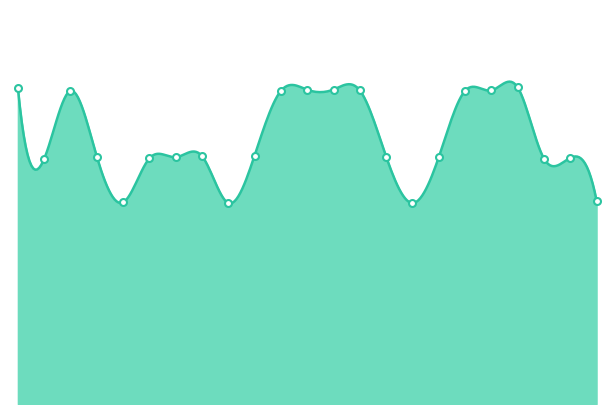

What is the value of the 18th point from the left?

14.3